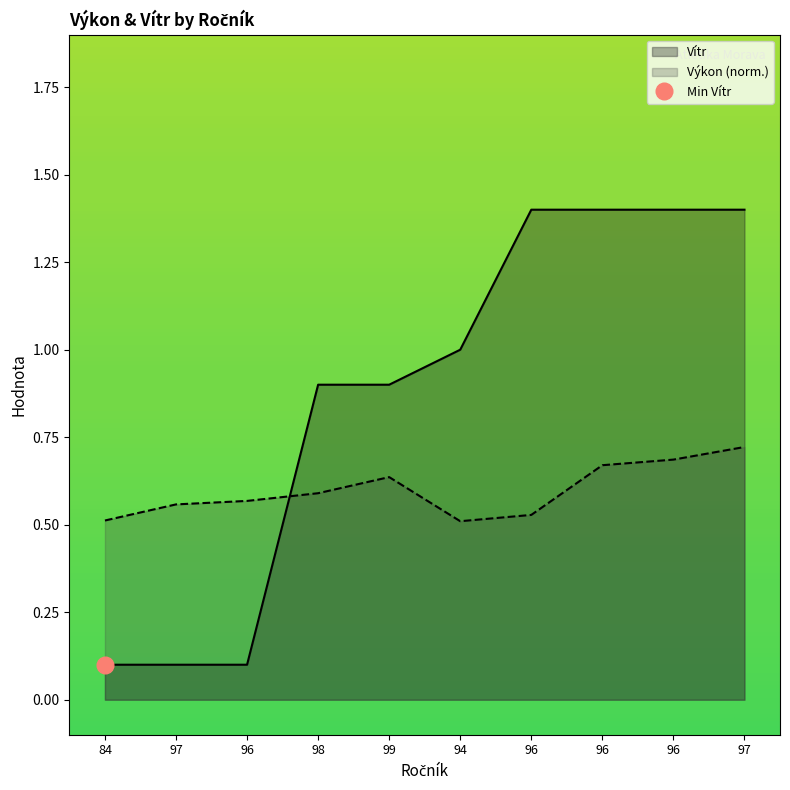

At how many categories does at least one series exceed 0?

10